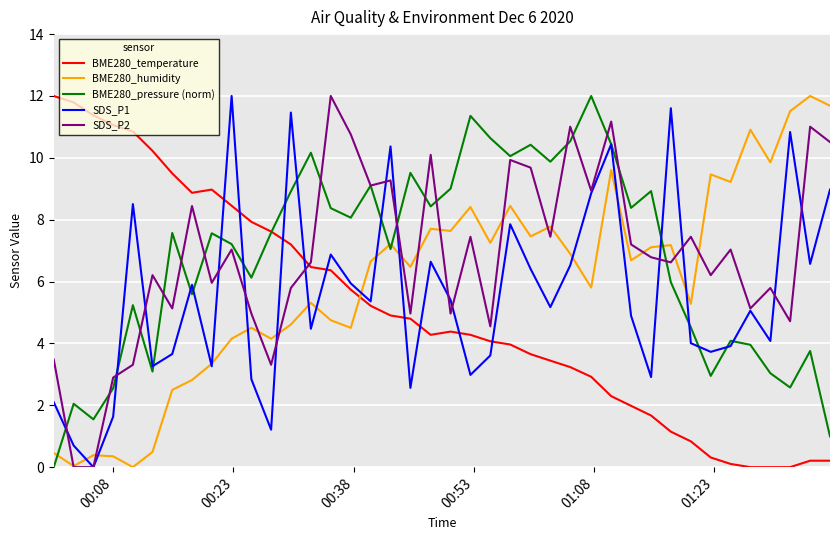

After their last crossing, which series has the higher values: SDS_P2 or BME280_temperature?

SDS_P2